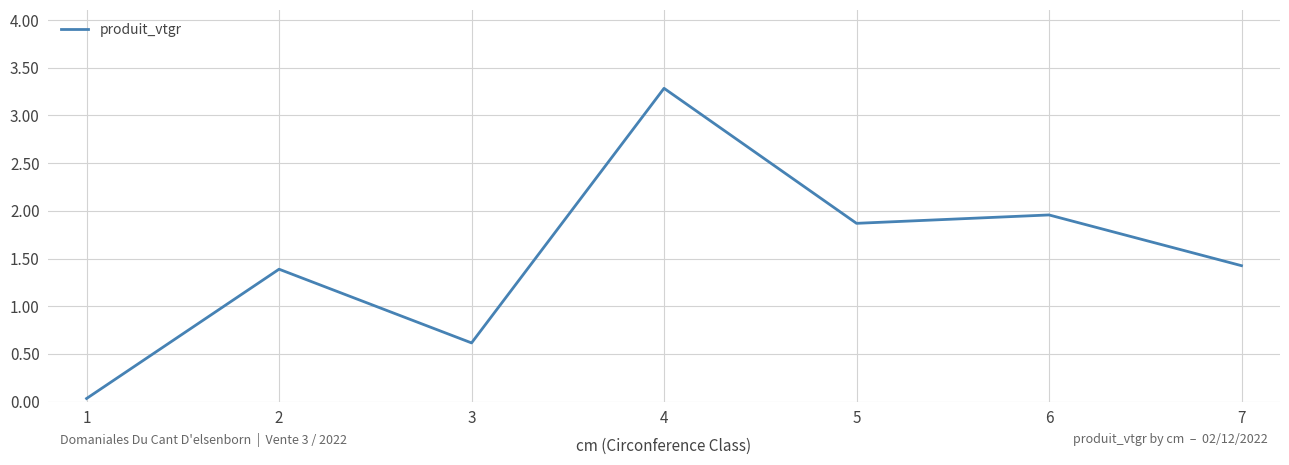

Rank the categories by value from highest to lowest.

4, 6, 5, 7, 2, 3, 1